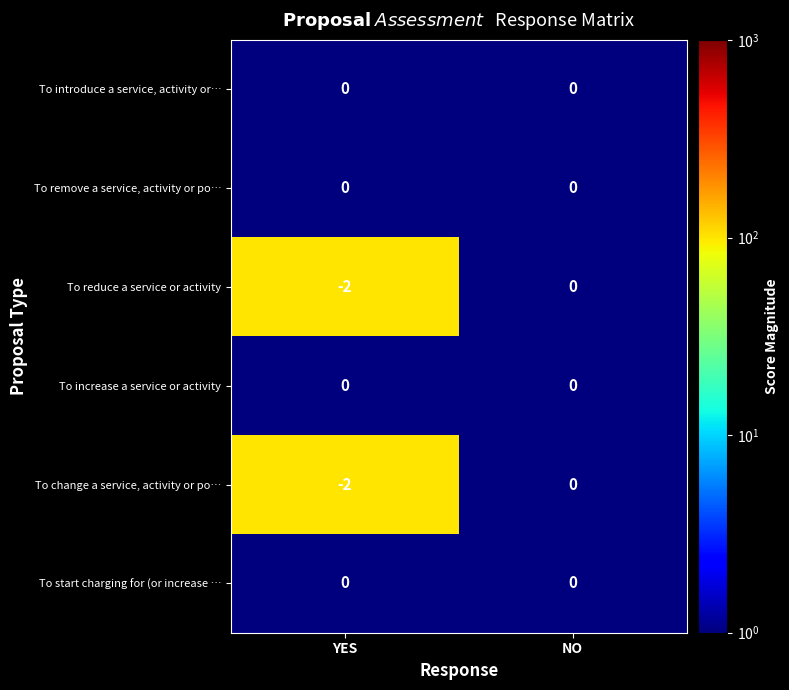

Reading left to right, extract all data points from this chart.

To introduce a service, activity or…: 0	0
To remove a service, activity or po…: 0	0
To reduce a service or activity: -2	0
To increase a service or activity: 0	0
To change a service, activity or po…: -2	0
To start charging for (or increase …: 0	0